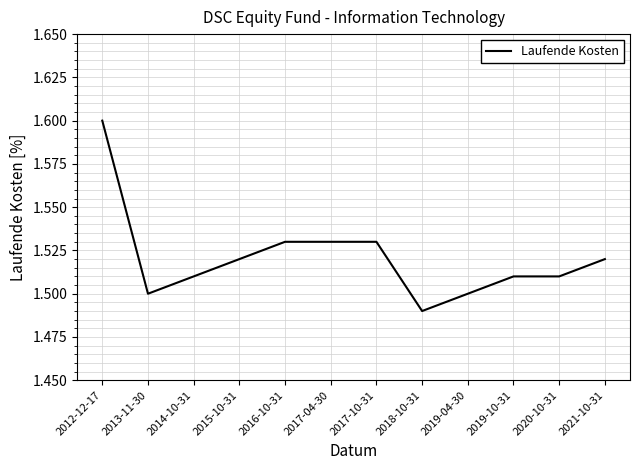

Is it true that the value at 2013-11-30 is 1.5?

True